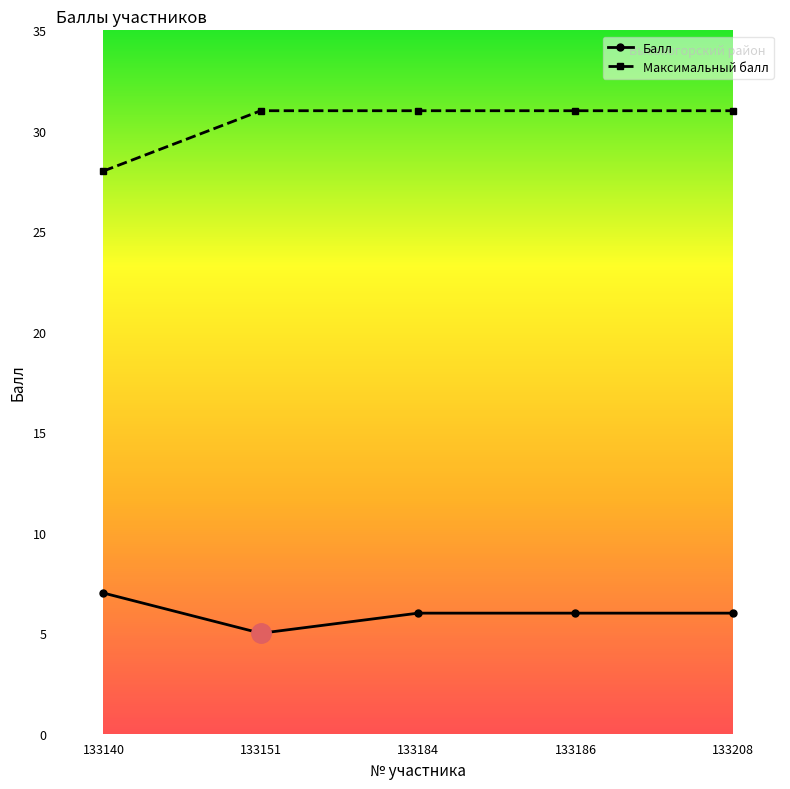

Does the chart display data point markers on the line(s)?

Yes